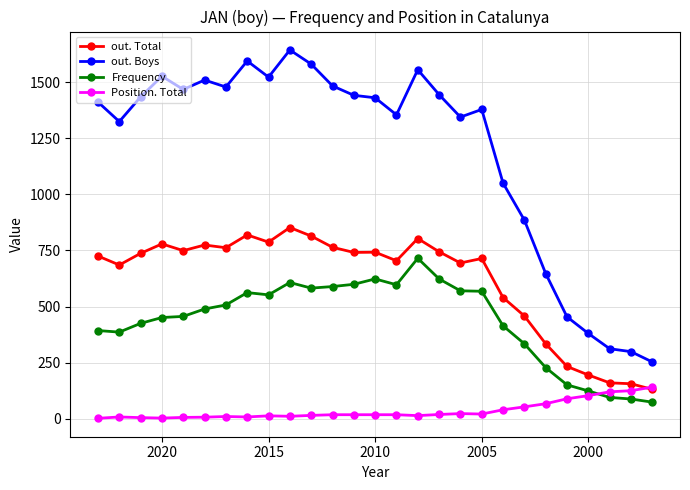

What is the average value of the Frequency series?

437